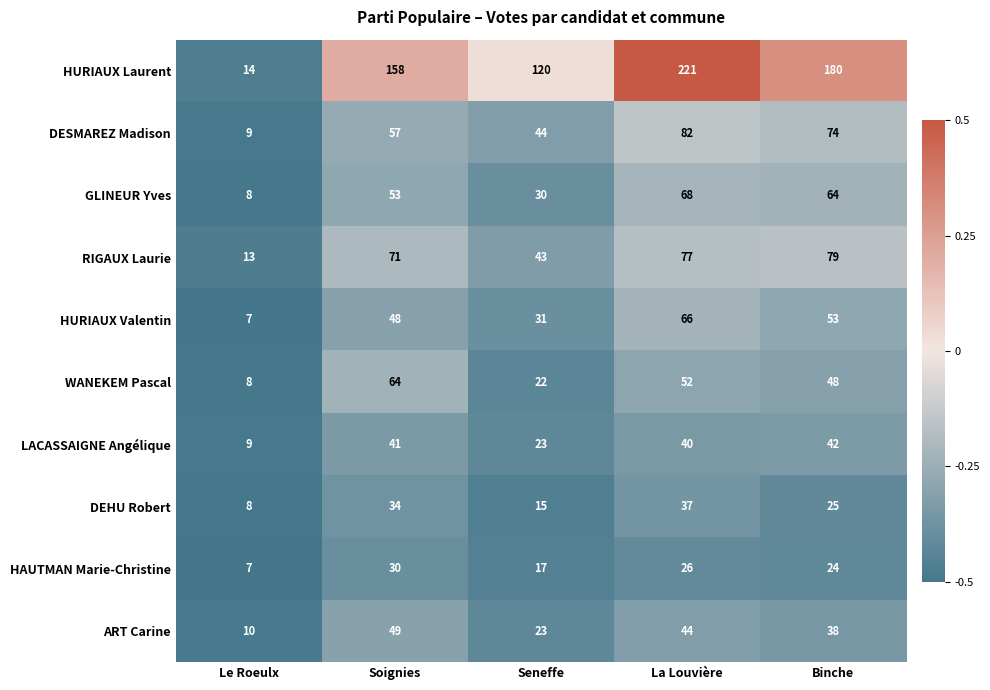

What is the difference between the second highest and minimum values in the HURIAUX Valentin series?

46